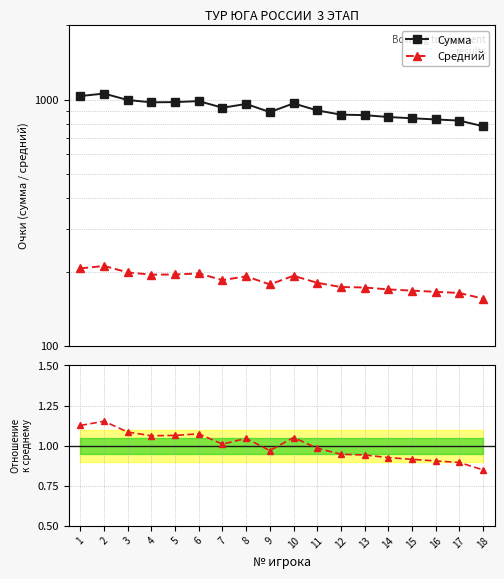

True or false: Сумма and Сумма / mean cross at least once.

False